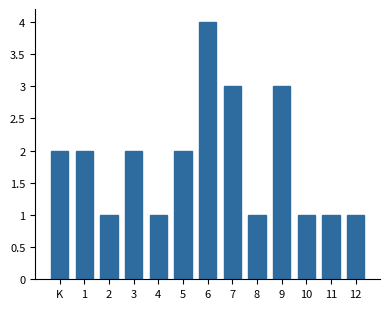

Reading right to left, what are all the values shown in this chart?

1	1	1	3	1	3	4	2	1	2	1	2	2